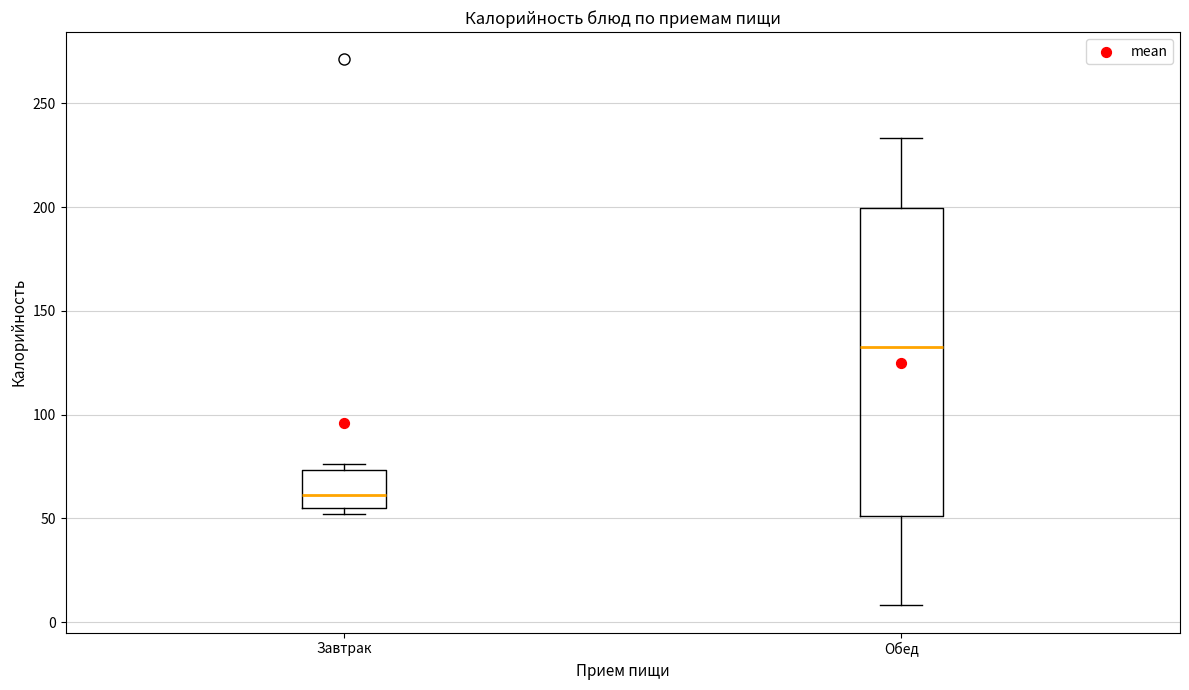

Where does the median line of the box for Завтрак sit on the y-axis? The values are not printed on the chart, so give them approximately, as read against the axis.

60